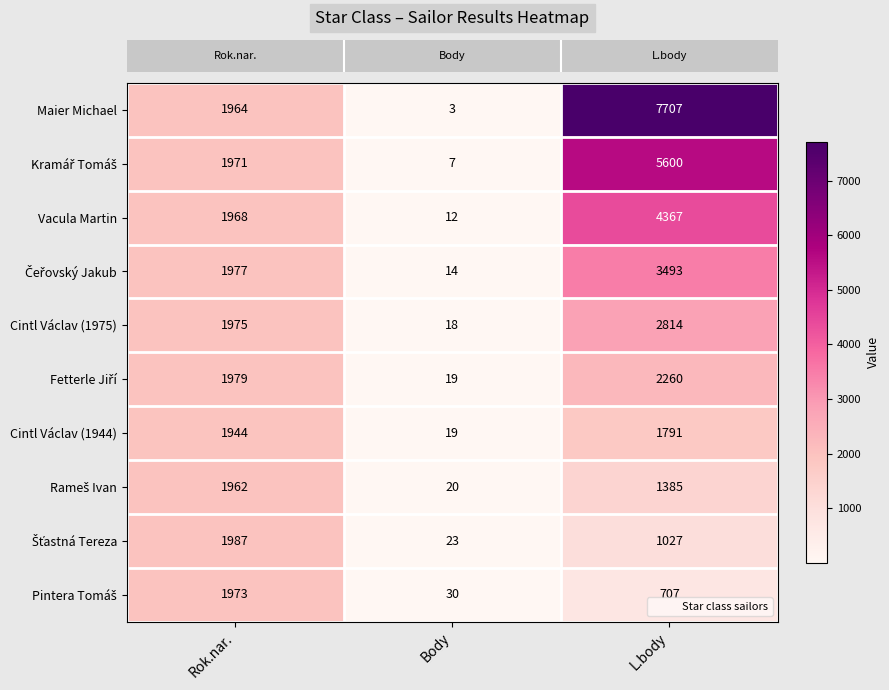

Which series has the largest range (max minus min)?

Maier Michael